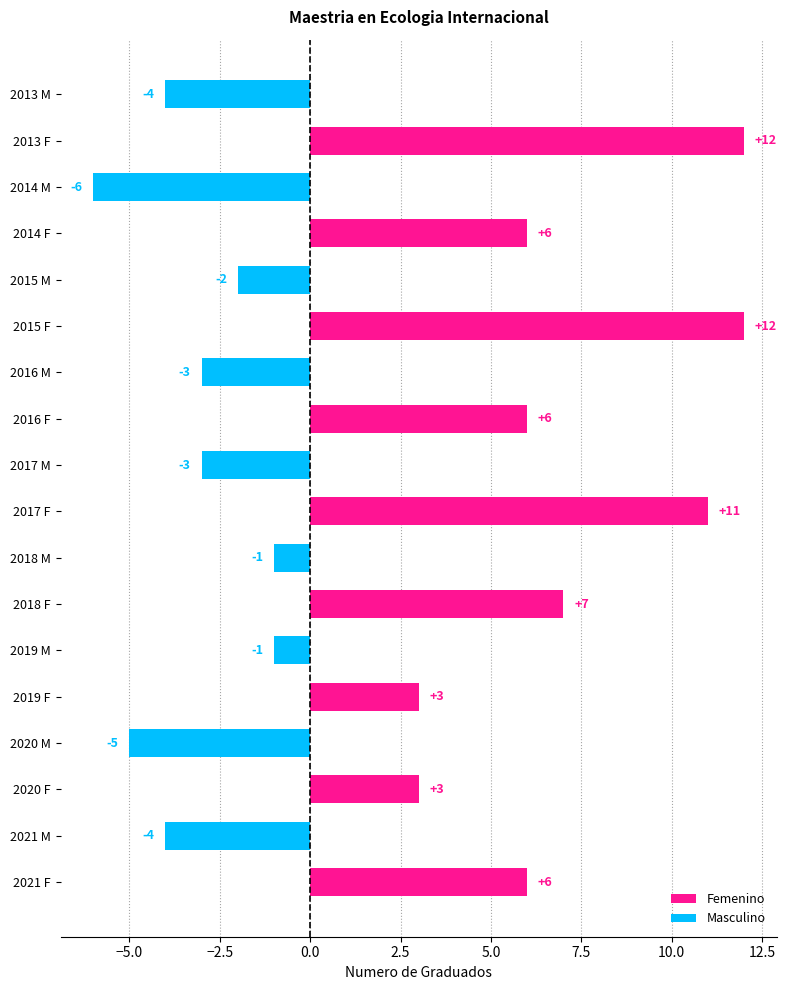

What is the difference between the maximum and minimum values?

18